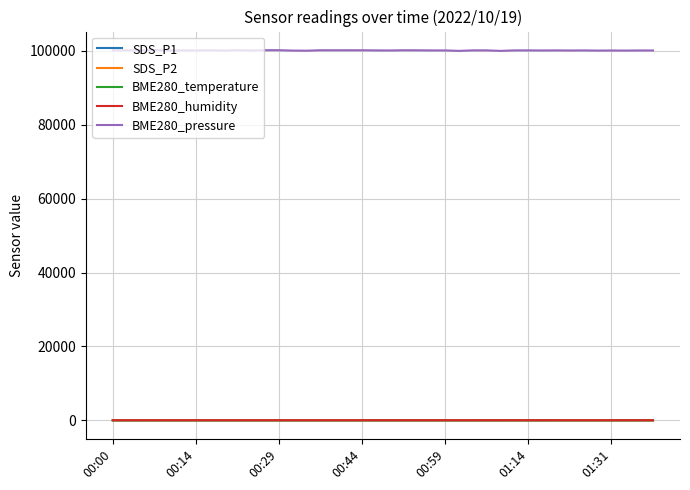

Which series has the largest total across all categories?

BME280_pressure